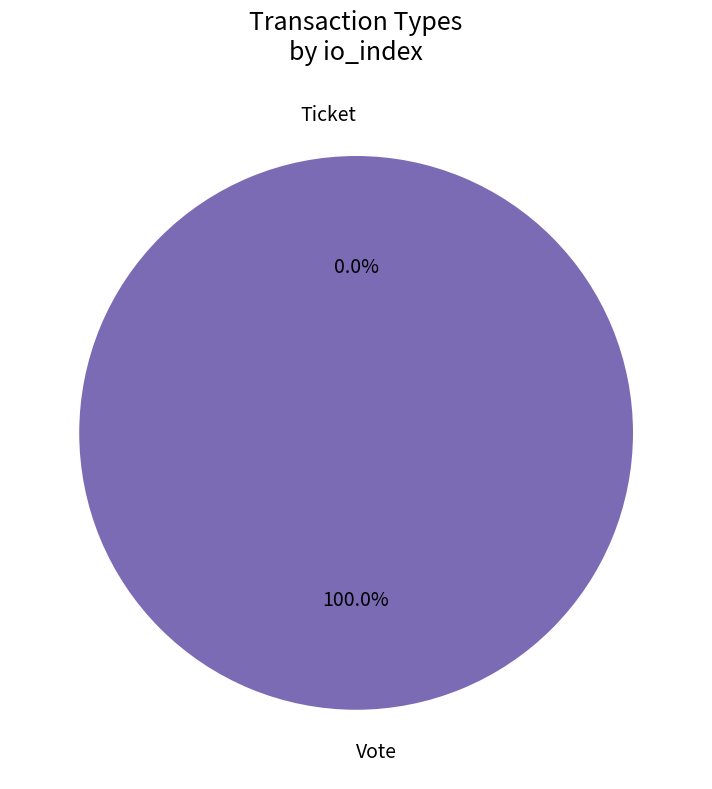

What percentage is the Vote slice, to the nearest percent?

100%